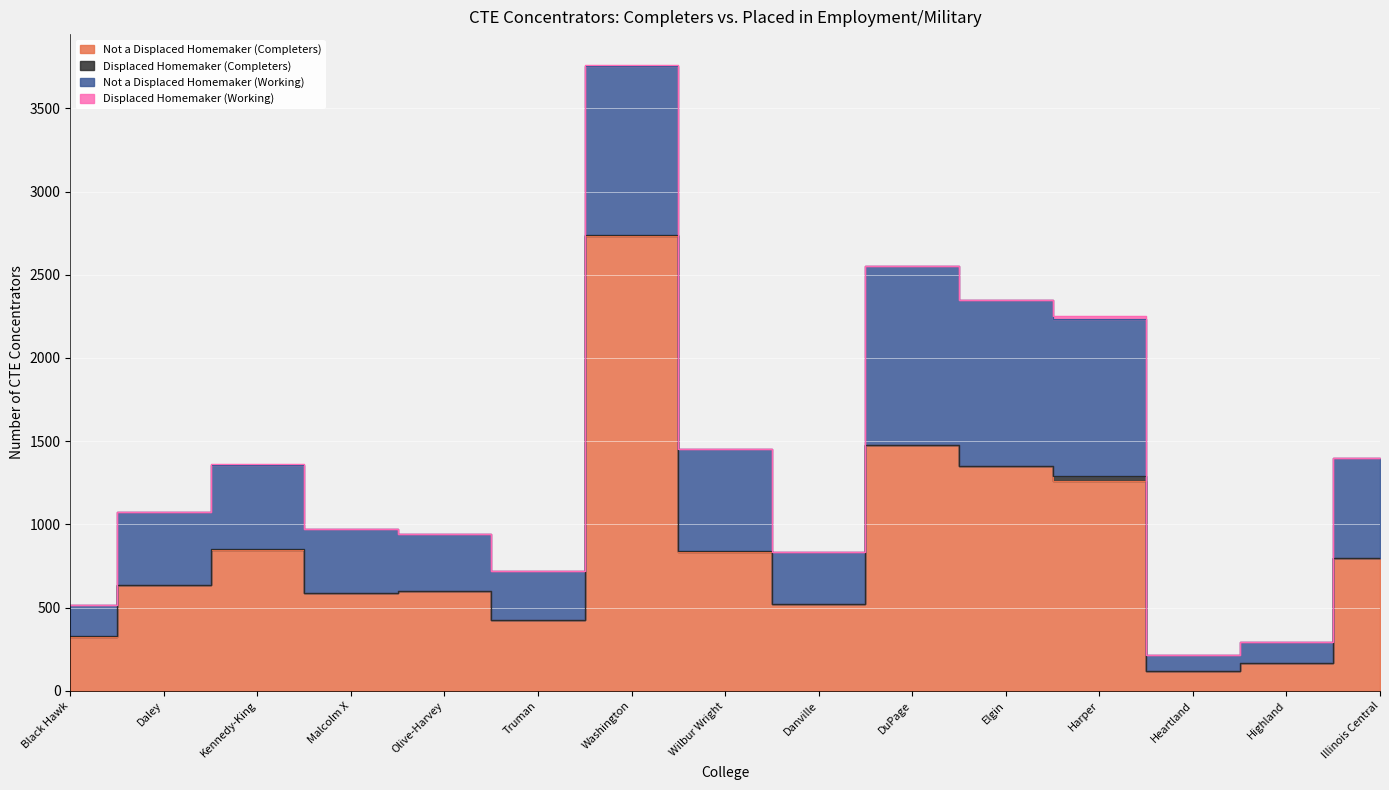

Is the value of Not a Displaced Homemaker (Completers) at Wilbur Wright greater than the value of Displaced Homemaker (Working) at Truman?

Yes